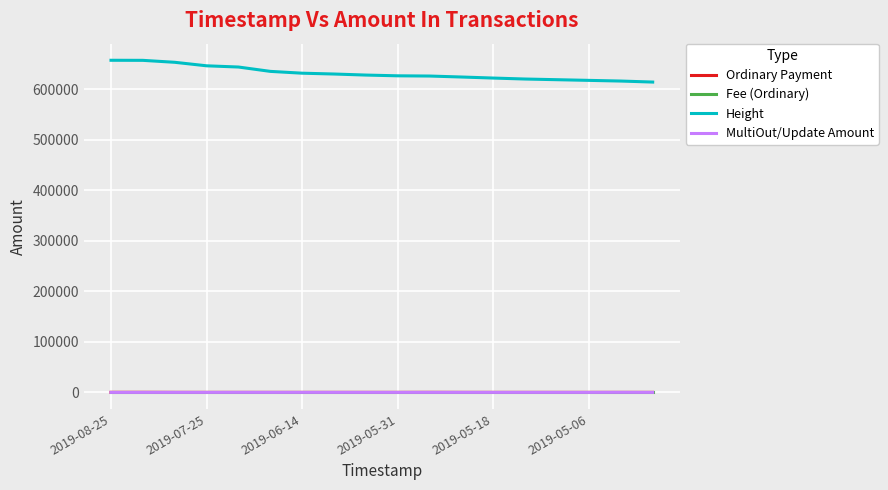

Which series has the largest range (max minus min)?

Height